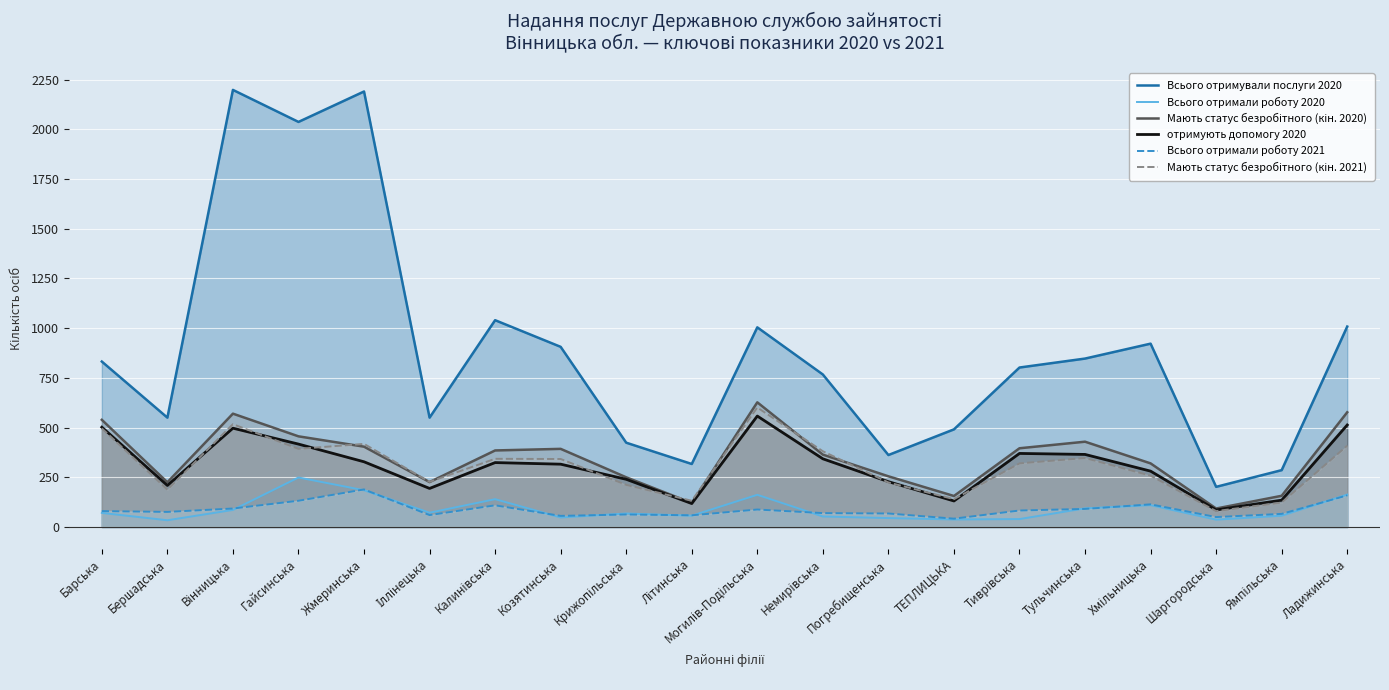

True or false: отримують допомогу 2020 and Всього отримали роботу 2021 cross at least once.

False